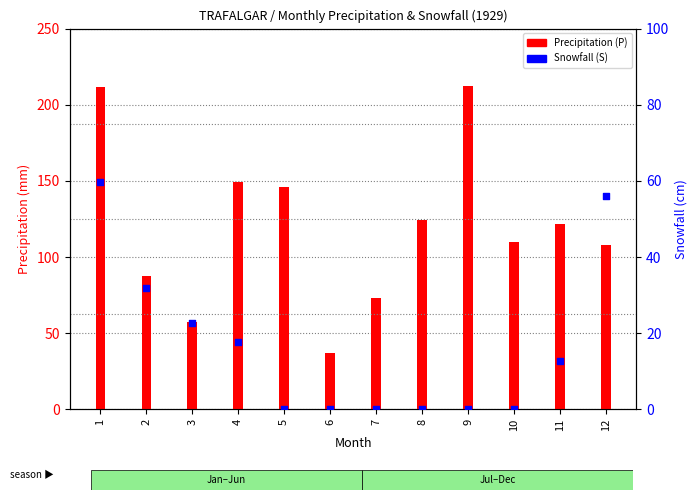

What are all the series names shown in the legend?

Precipitation (P), Snowfall (S)